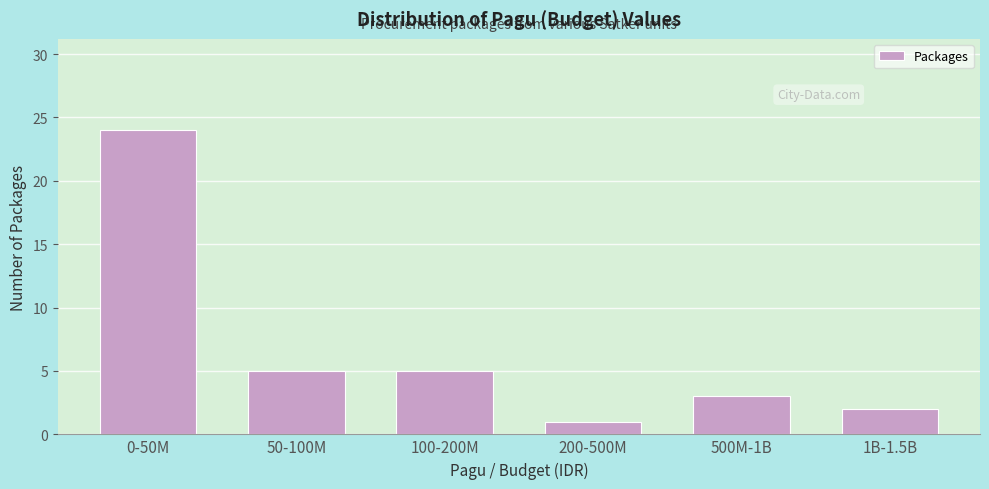

Reading left to right, what are all the values shown in this chart?

0-50M=24	50-100M=5	100-200M=5	200-500M=1	500M-1B=3	1B-1.5B=2